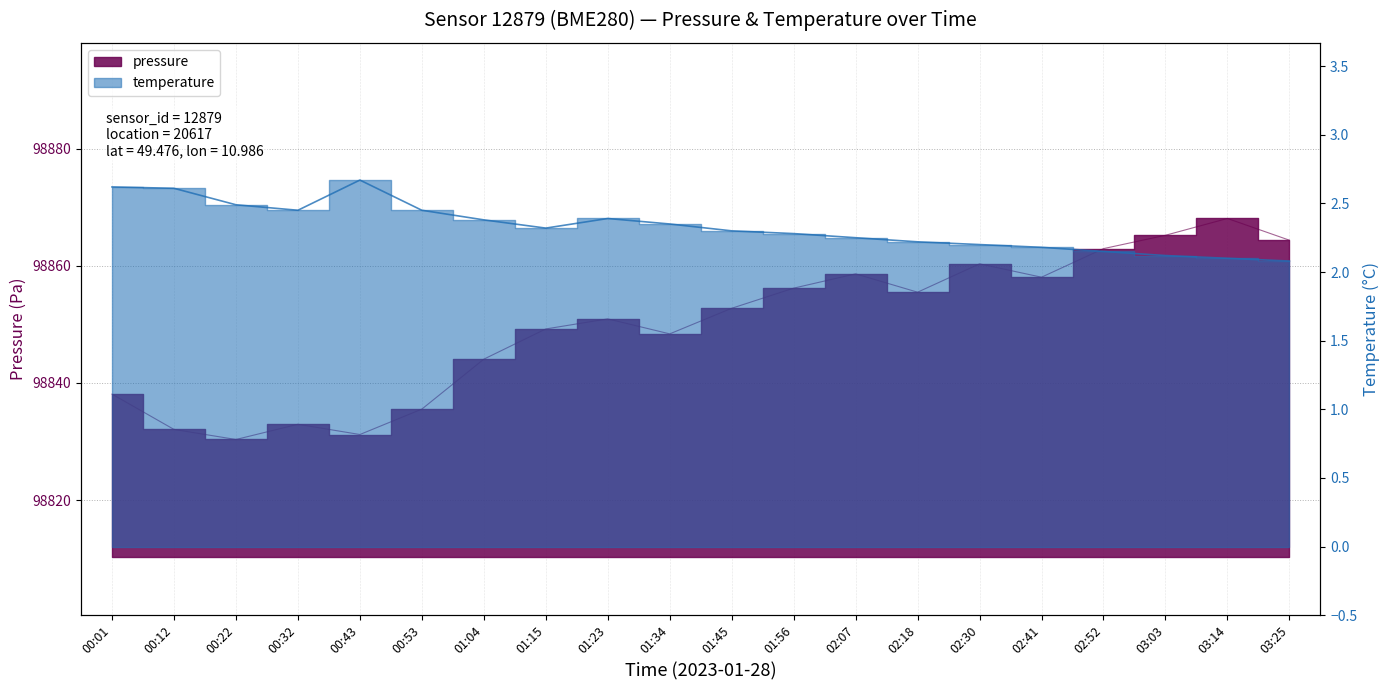

What is the sum of all pressure values?

1976994.9